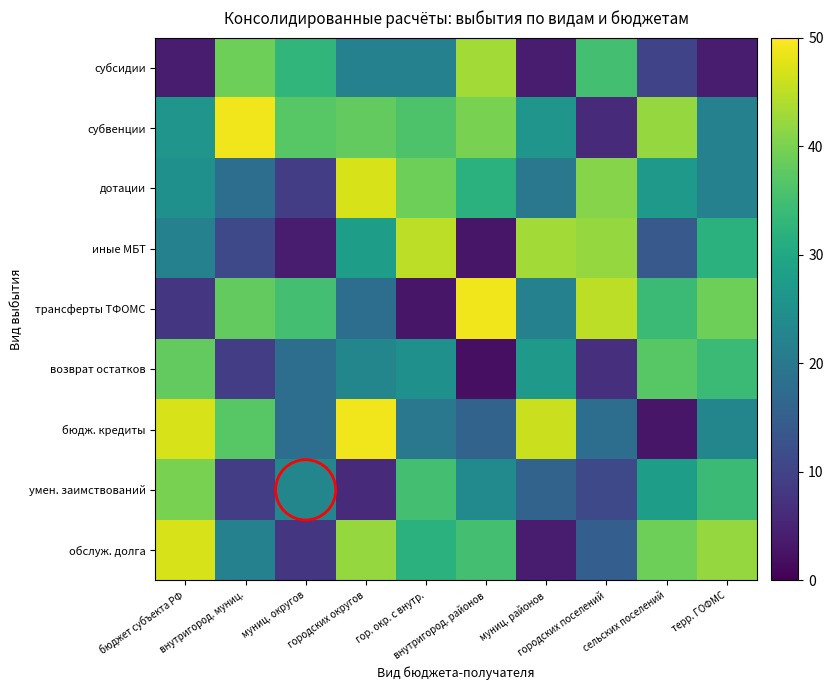

What is the total value across all series at муниц. районов?

208